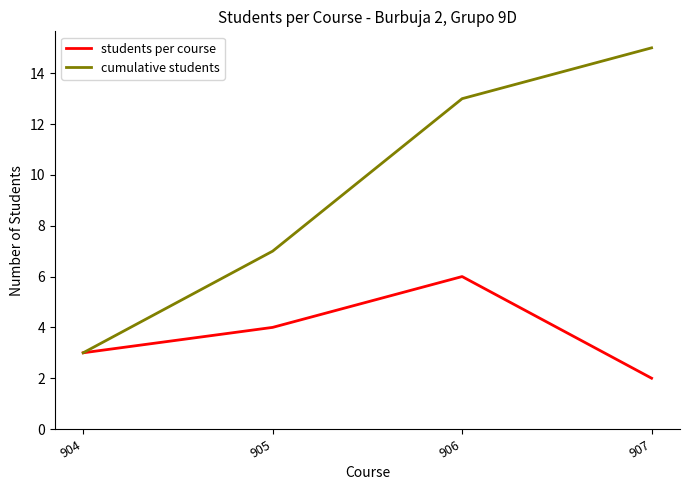

True or false: students per course has a value of 1 at 906.

False